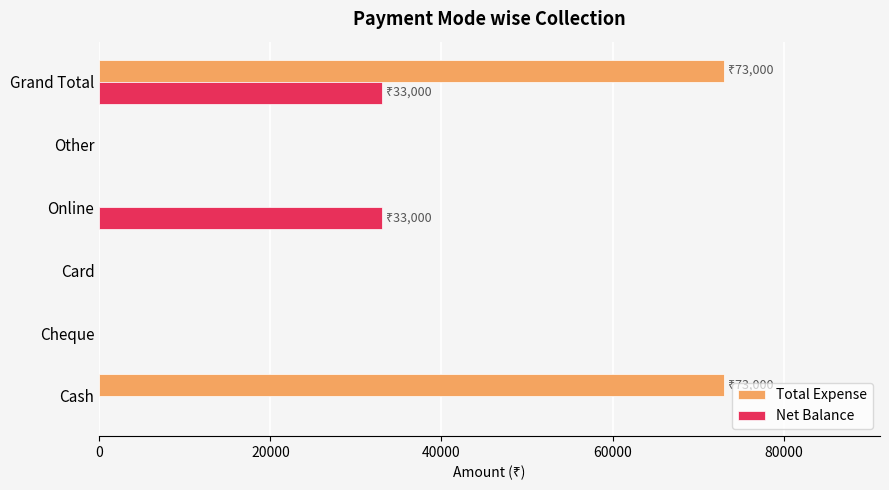

At which category is the sum across all series the highest?

Grand Total